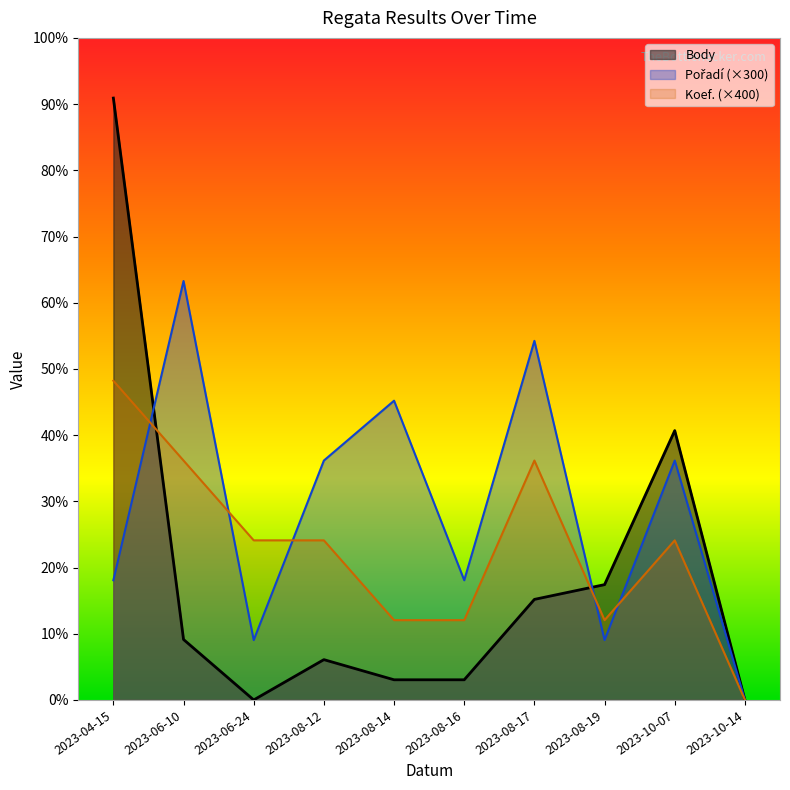

At how many categories does at least one series exceed 1998?

2